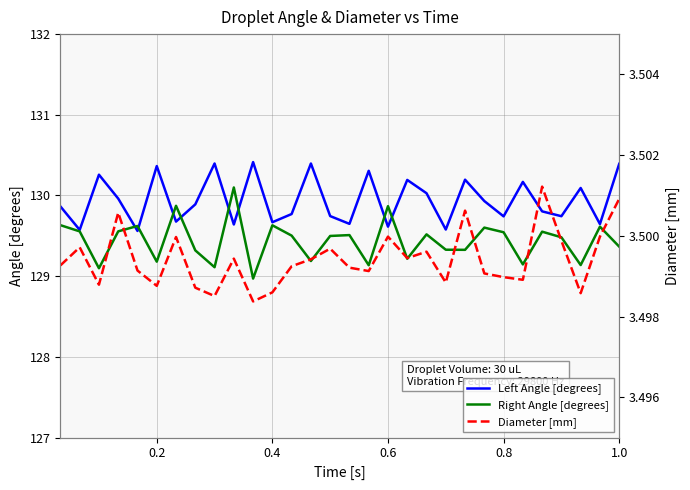

Does the chart have visible grid lines?

Yes